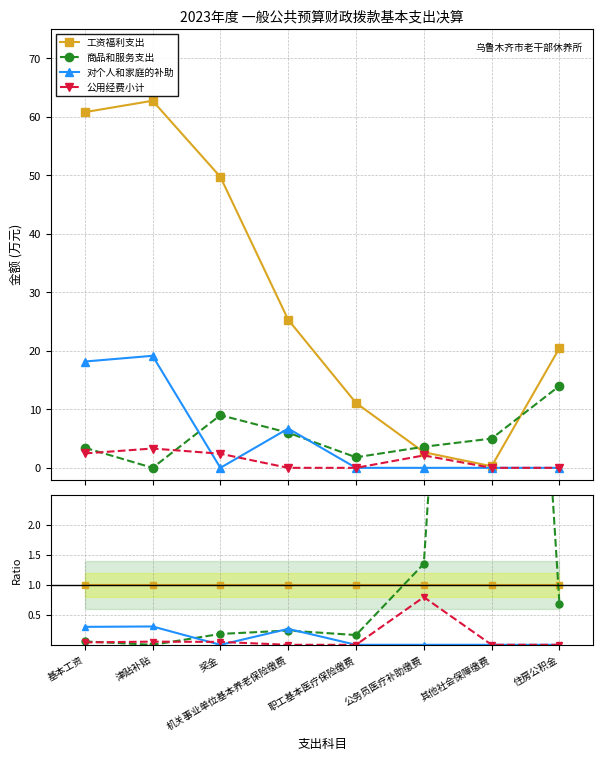

What is the spread (max minus min) of values at 公务员医疗补助缴费?

1.3